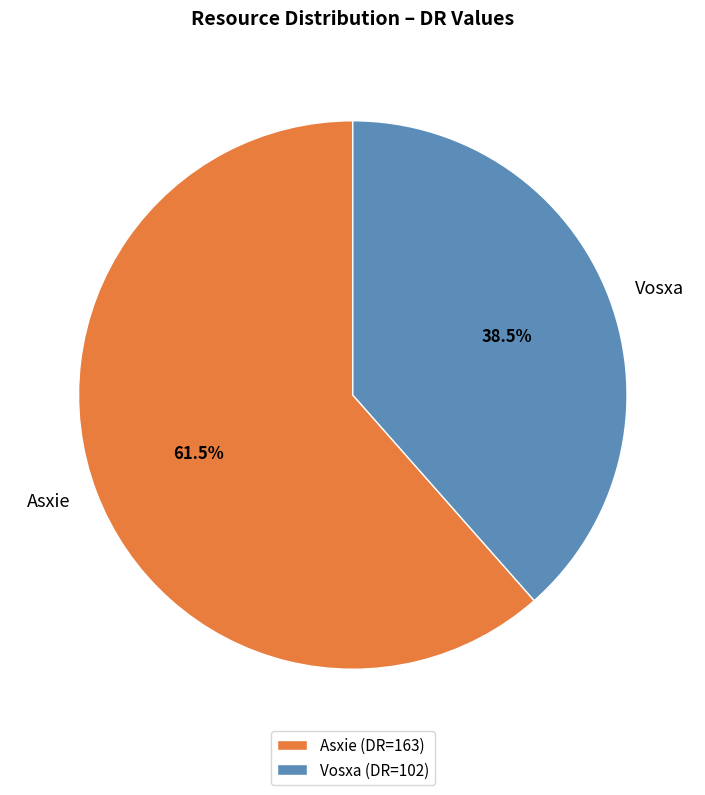

Is the sum of Vosxa and Asxie greater than half?

Yes